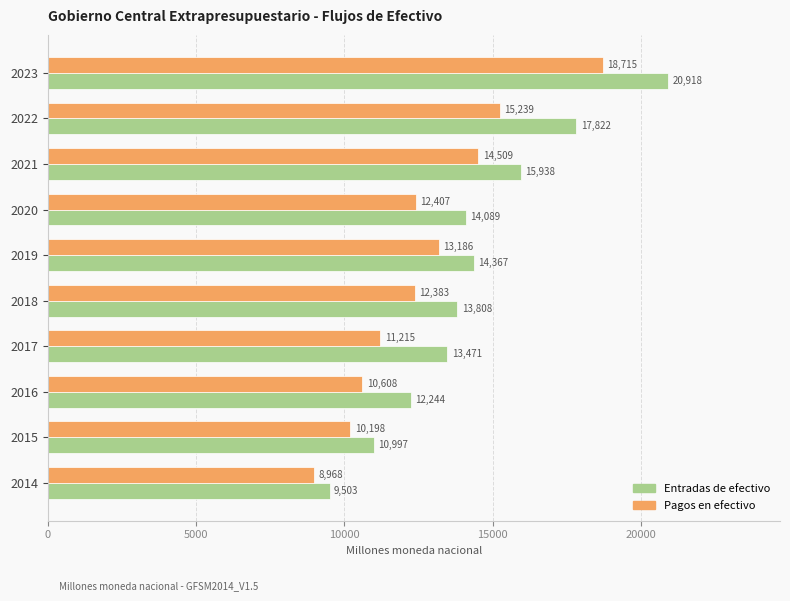

True or false: Entradas de efectivo has a value of 13807.7 at 2018.

True